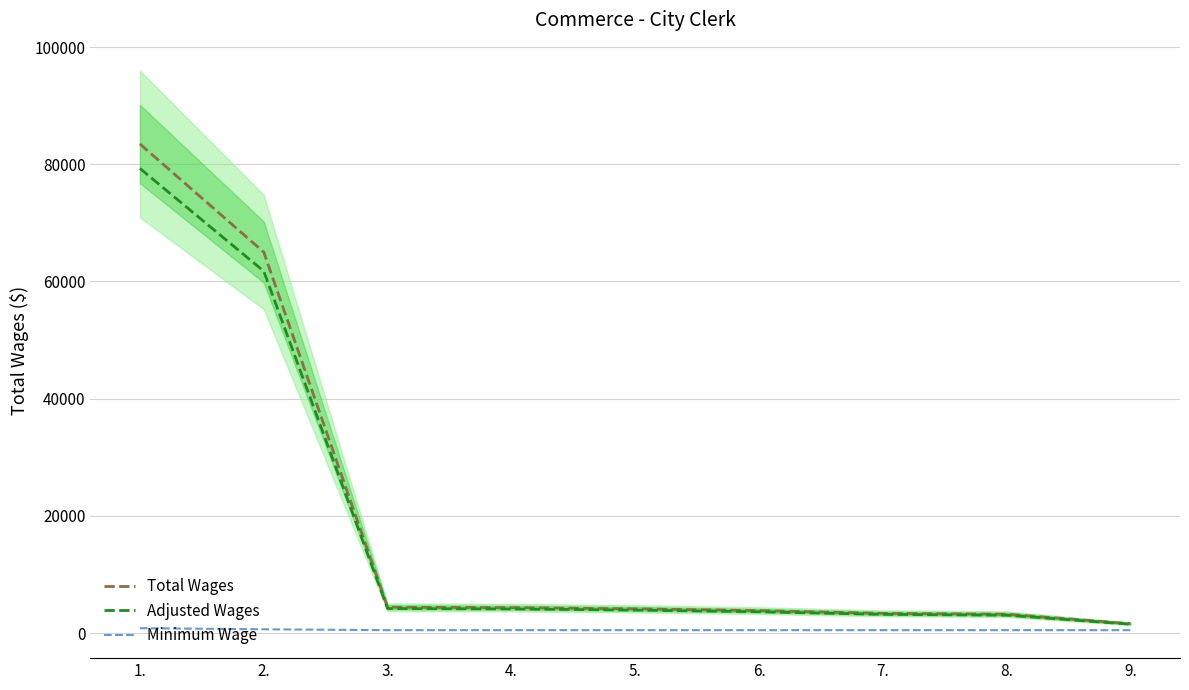

What is the sum of all Total Wages values?

173361.0